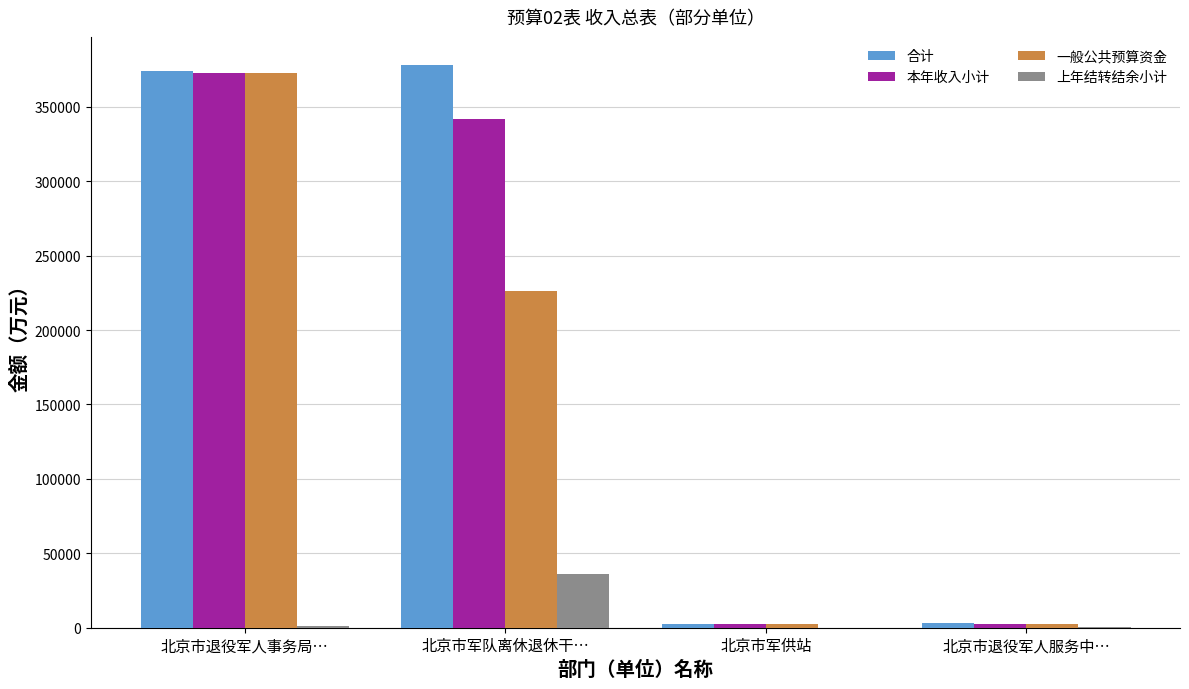

Are the bars grouped side by side (vs. stacked)?

Yes